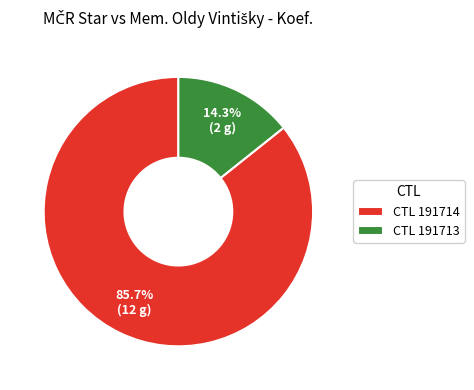

To the nearest percent, what is the difference between the largest and smallest slice percentages?

71%